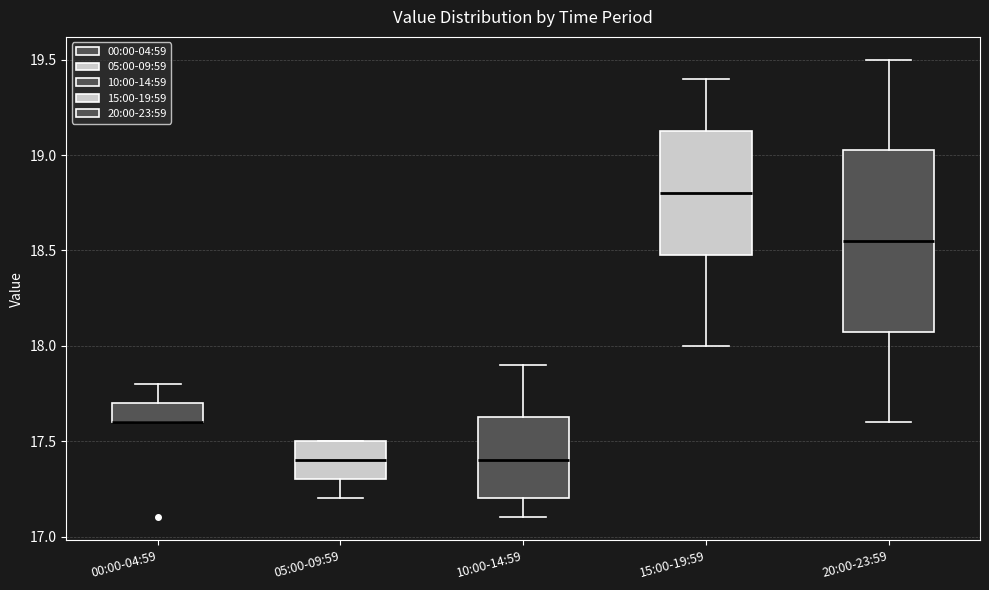

Where is the lower edge of the box for 10:00-14:59 on the y-axis? The values are not printed on the chart, so give them approximately, as read against the axis.

17.20